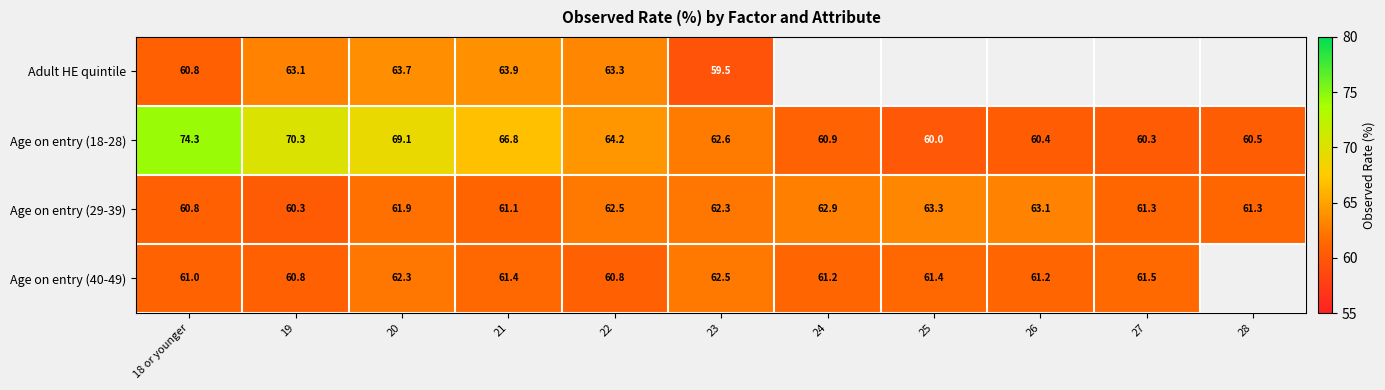

Is the value of Age on entry (29-39) at 22 greater than the value of Age on entry (18-28) at 25?

Yes